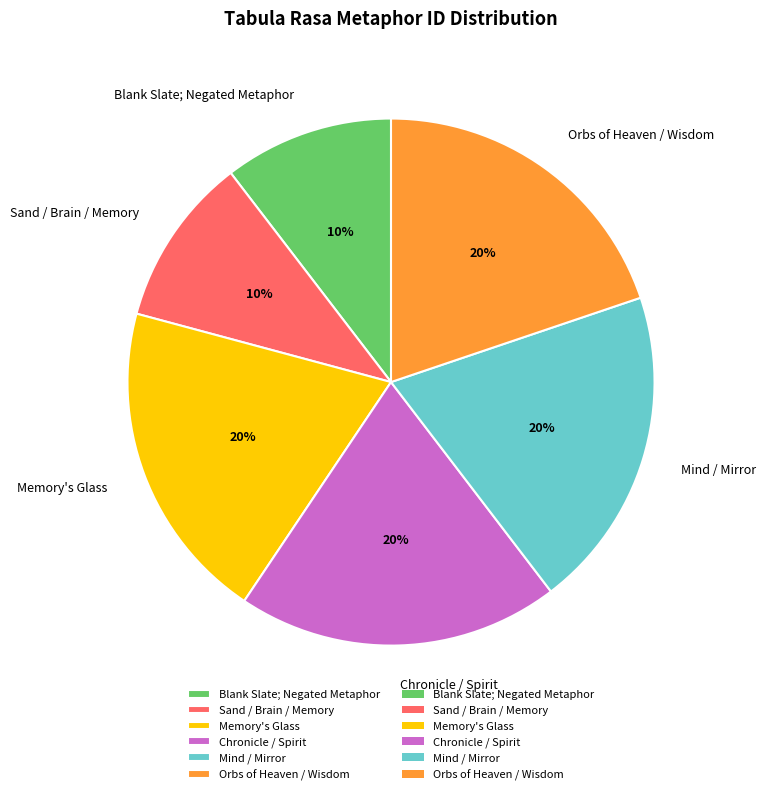

To the nearest percent, what percentage of the pie is Chronicle / Spirit?

20%